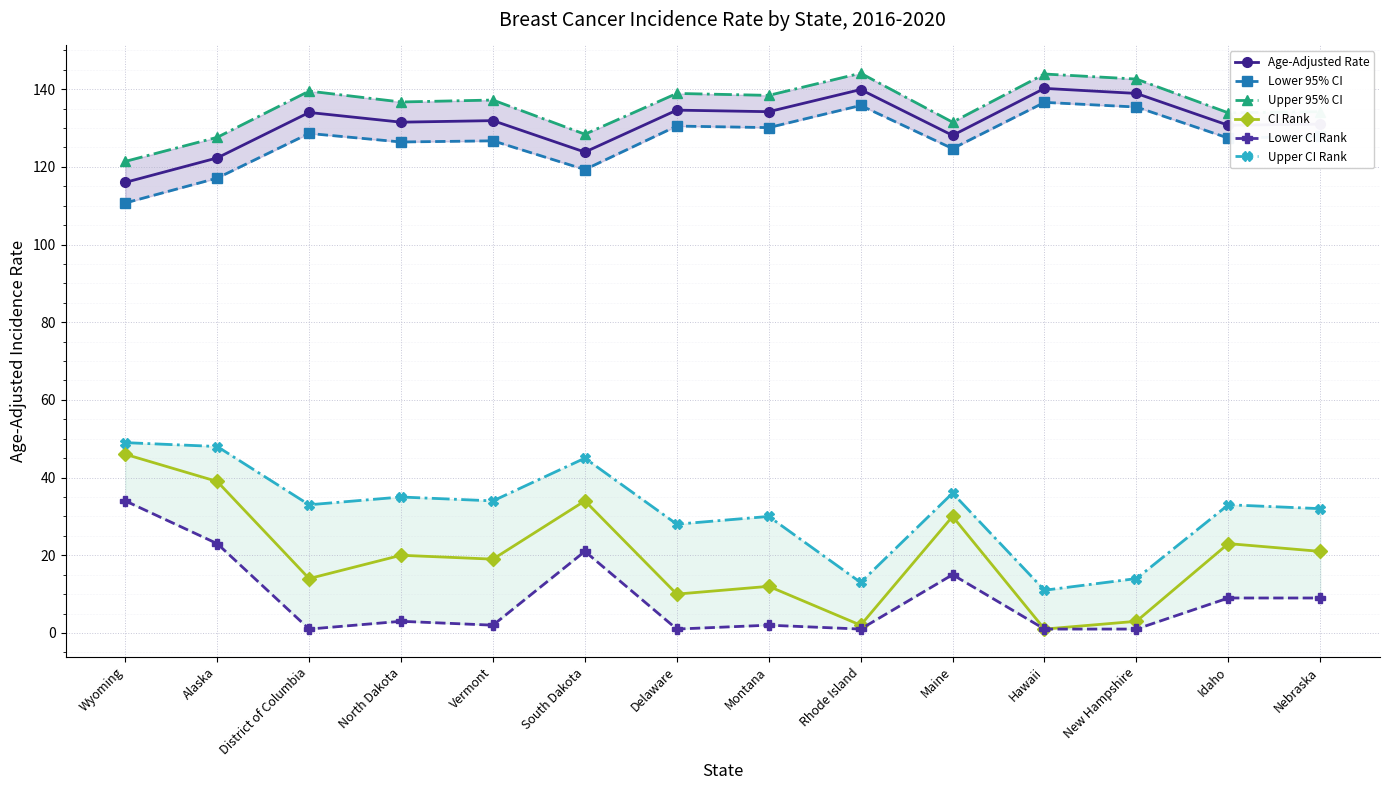

Which series has the largest range (max minus min)?

CI Rank